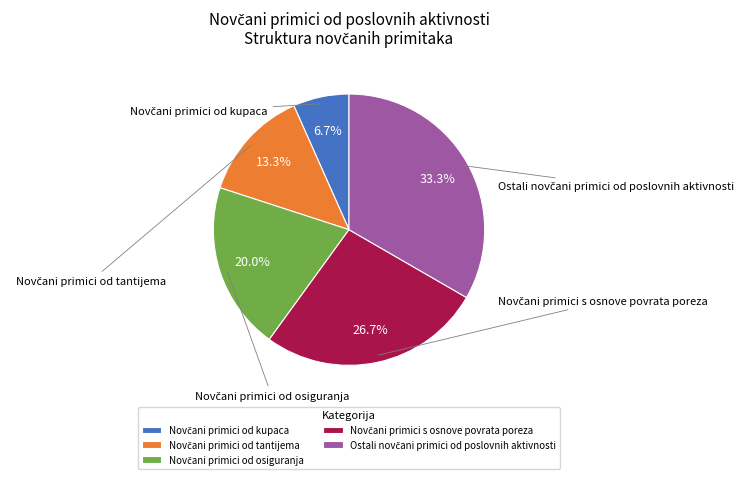

Does any single category account for the majority?

No